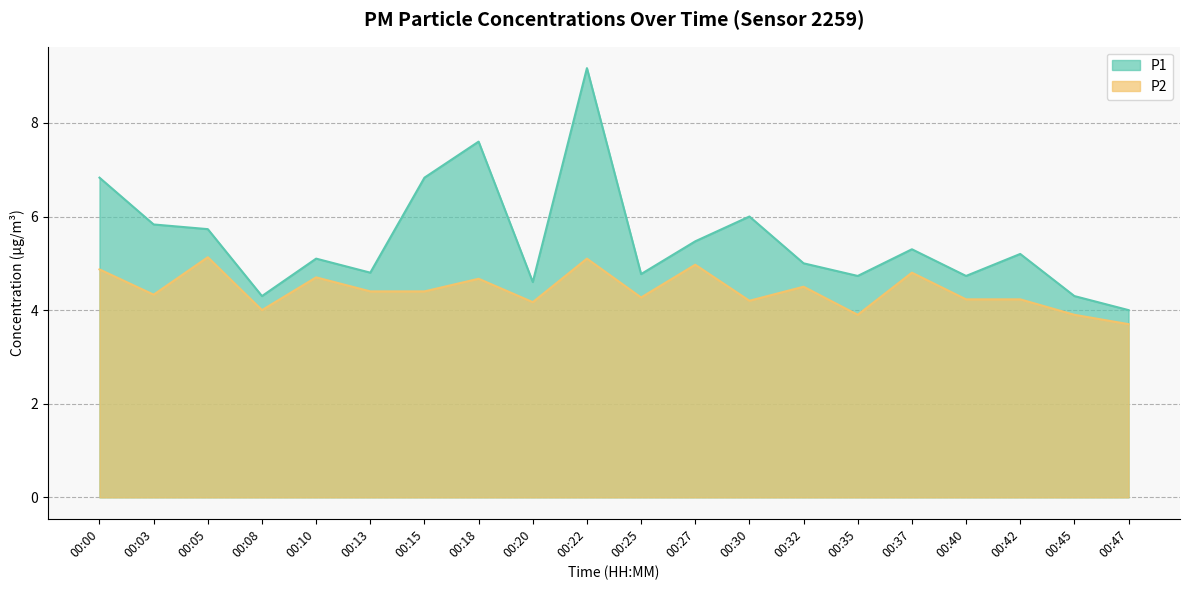

Reading left to right, what are all the values shown in this chart?

P1: 6.8	5.8	5.7	4.3	5.1	4.8	6.8	7.6	4.6	9.2	4.8	5.5	6.0	5.0	4.7	5.3	4.7	5.2	4.3	4.0
P2: 4.9	4.3	5.1	4.0	4.7	4.4	4.4	4.7	4.2	5.1	4.3	5.0	4.2	4.5	3.9	4.8	4.2	4.2	3.9	3.7